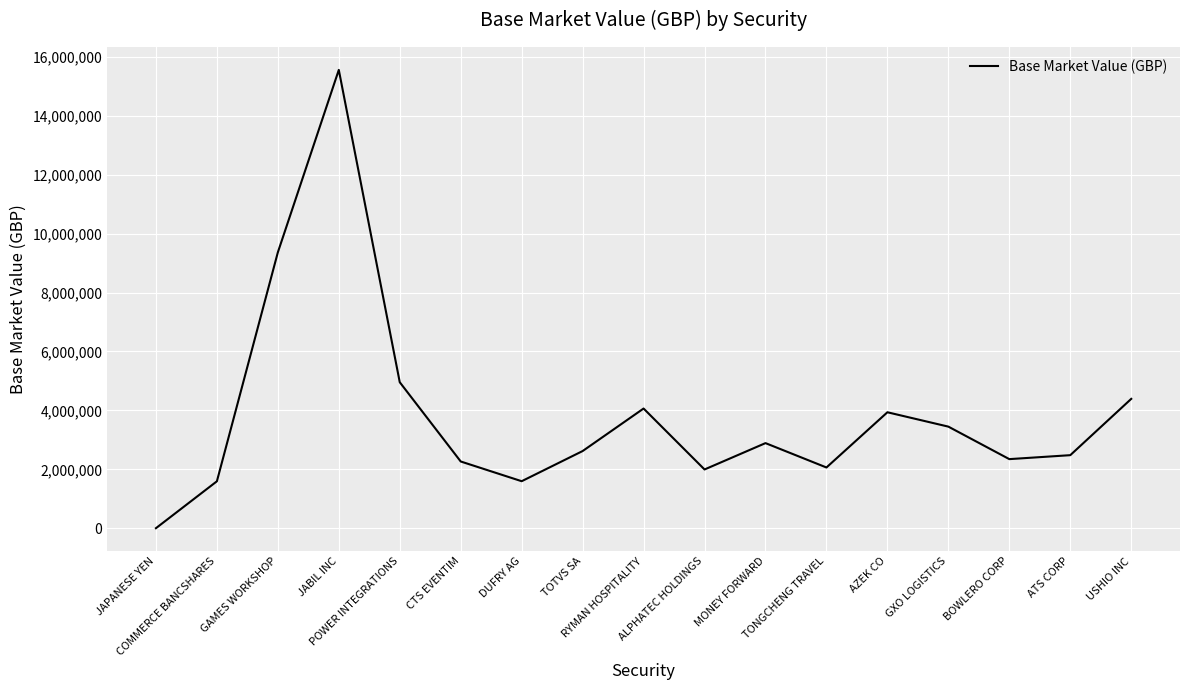

What is the maximum value shown in the chart?

15559221.1